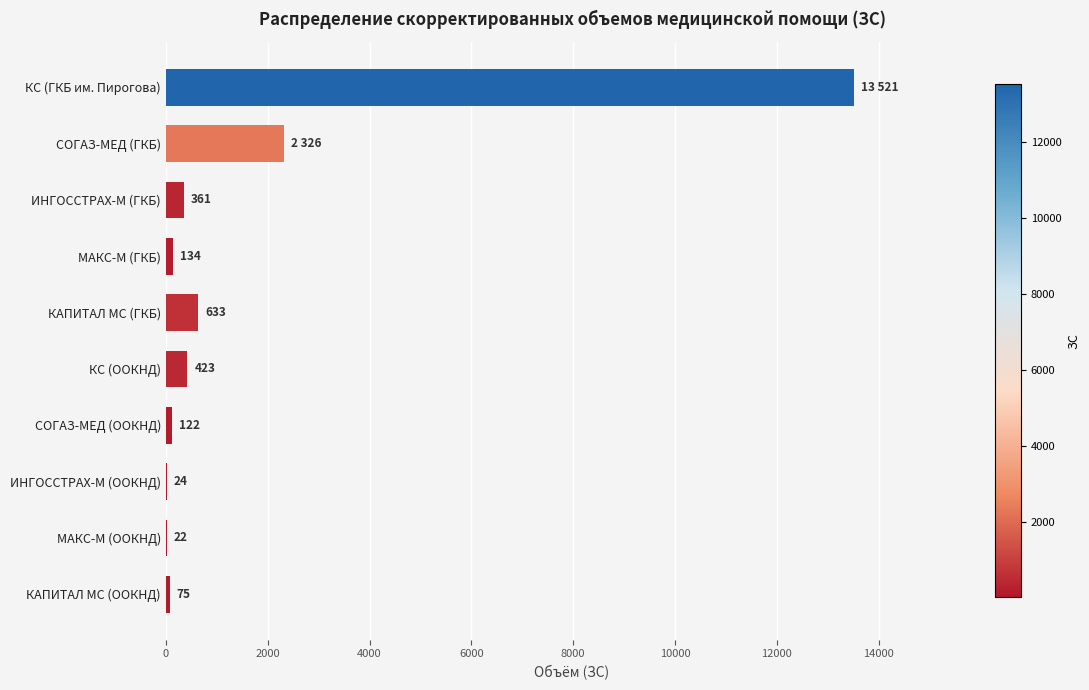

At which label is the value closest to 6771?

СОГАЗ-МЕД (ГКБ)